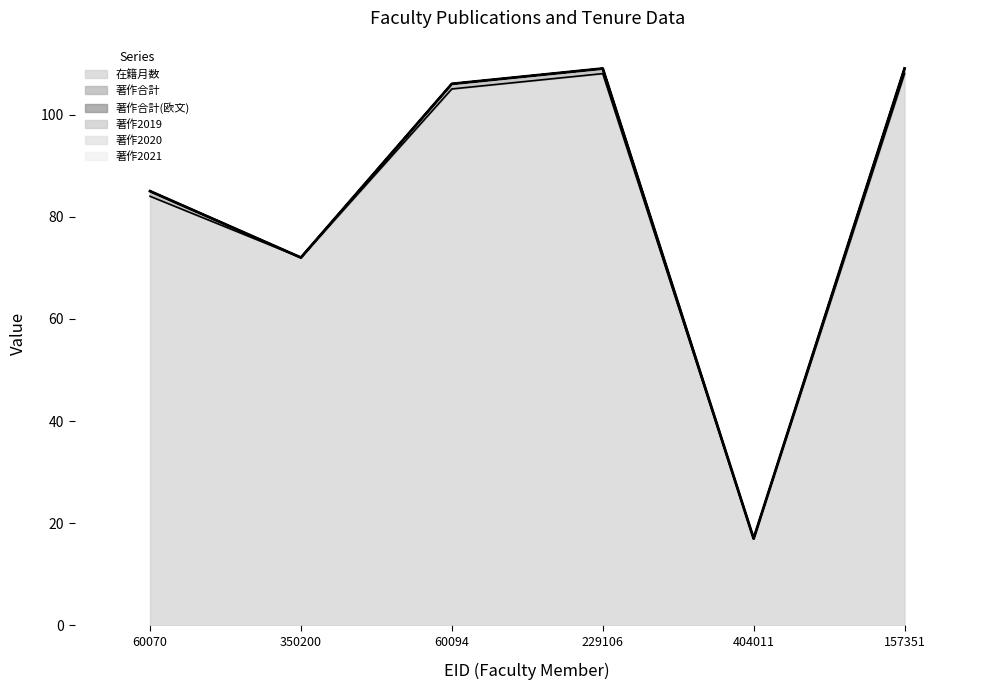

What is the spread (max minus min) of values at 229106?

108